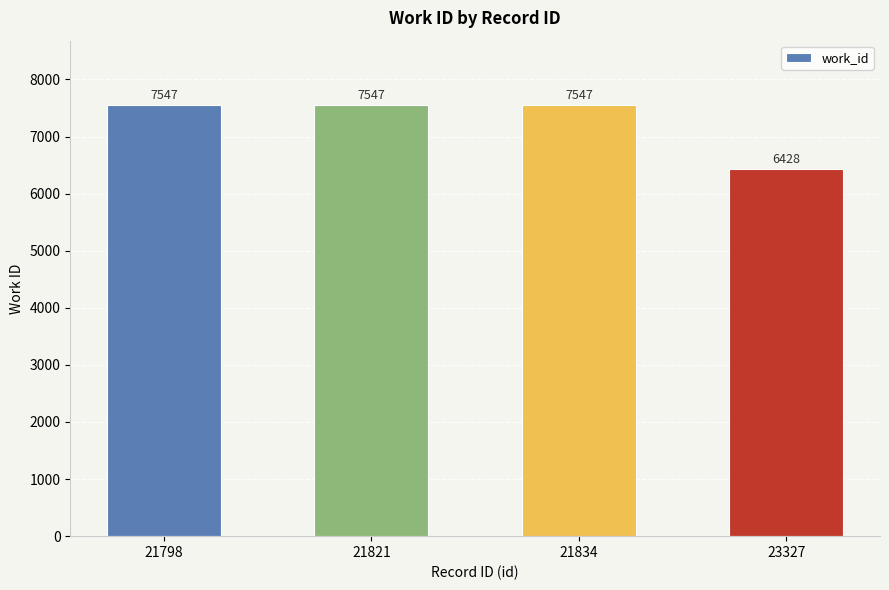

What is the change in value from 21834 to 23327?

-1119